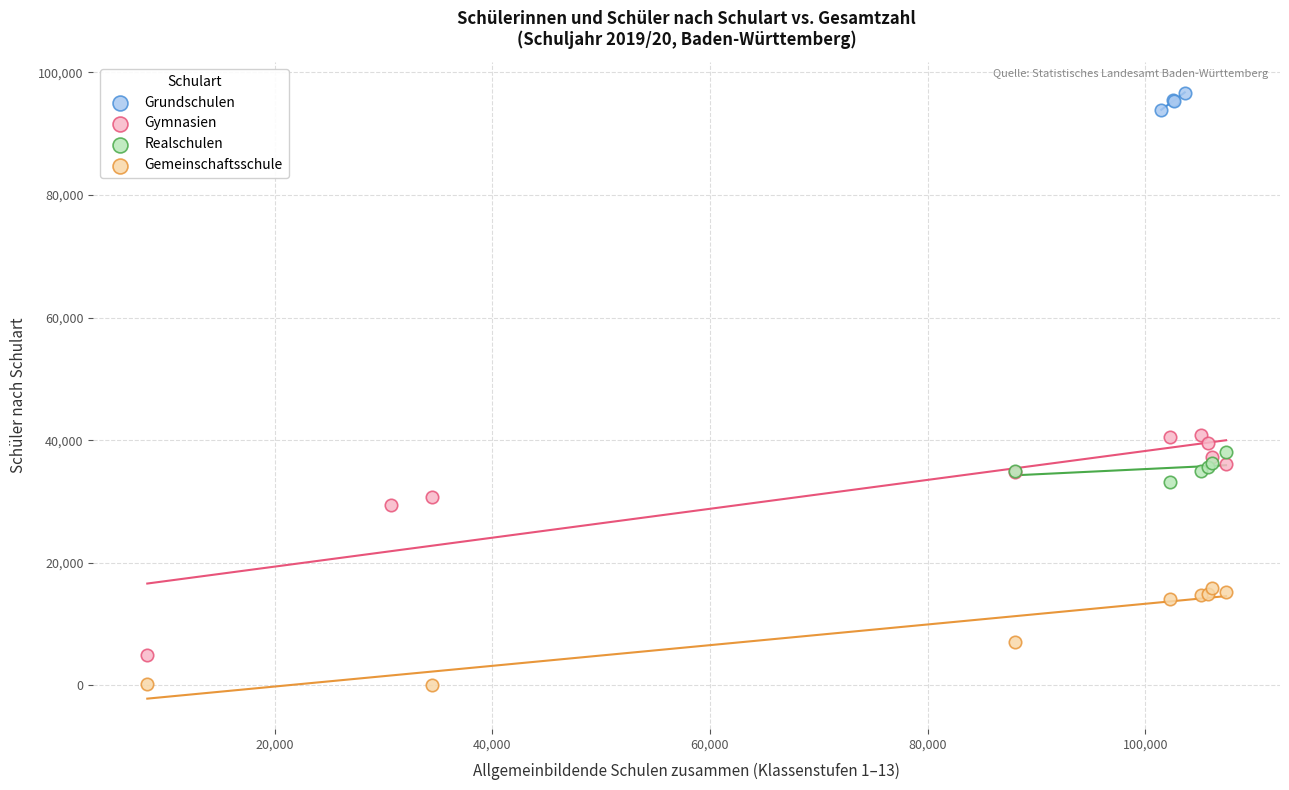

Which series reaches the minimum Y coordinate?

Gemeinschaftsschule